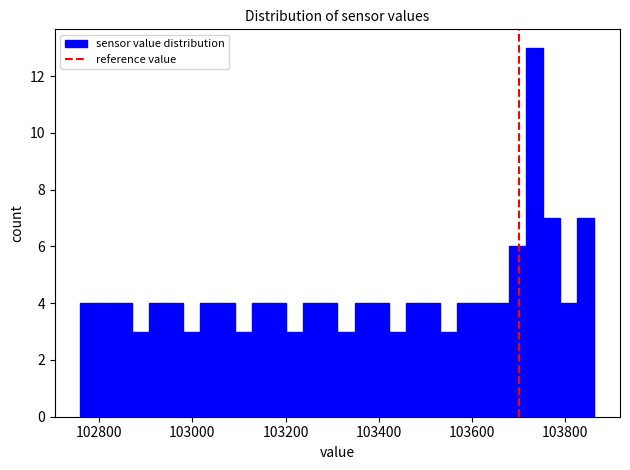

Read against the x-axis, roughly where is the centre of the tallest bar?

103740